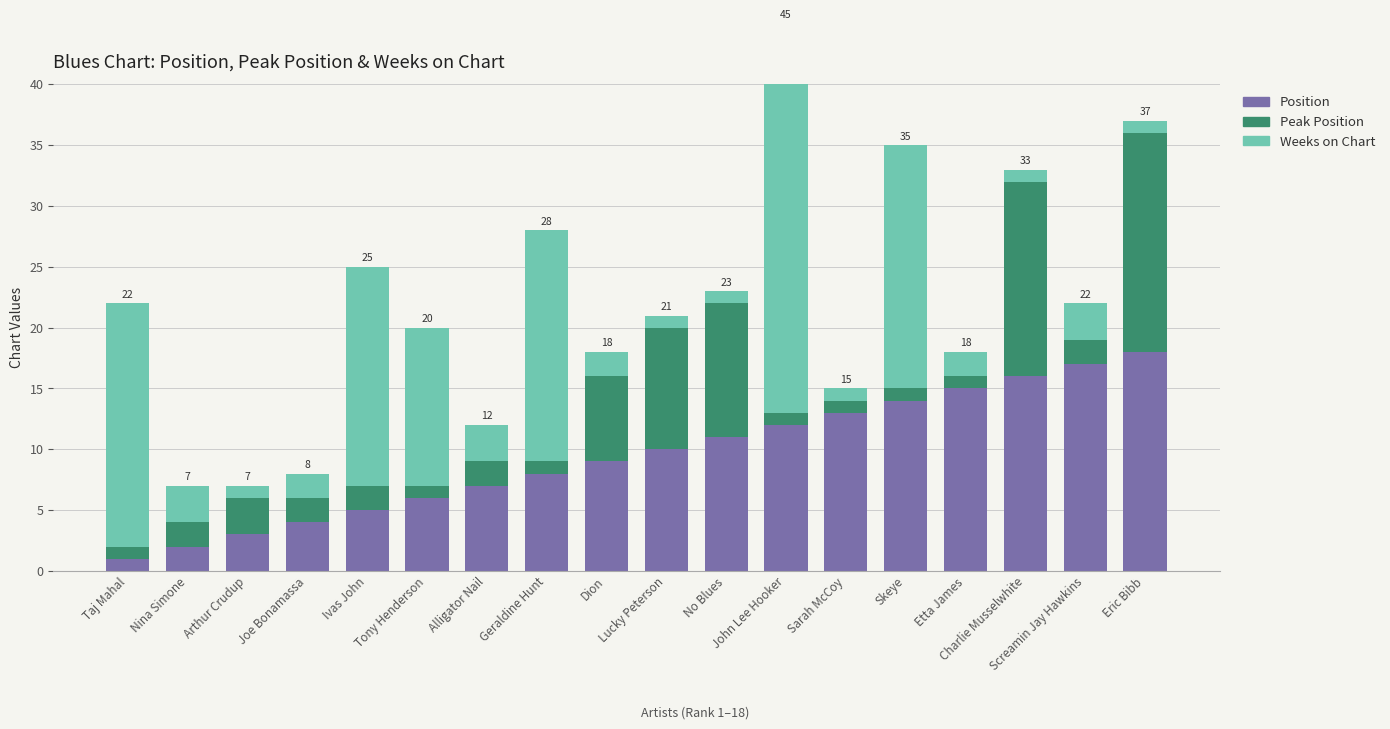

At how many categories does at least one series exceed 4?

15